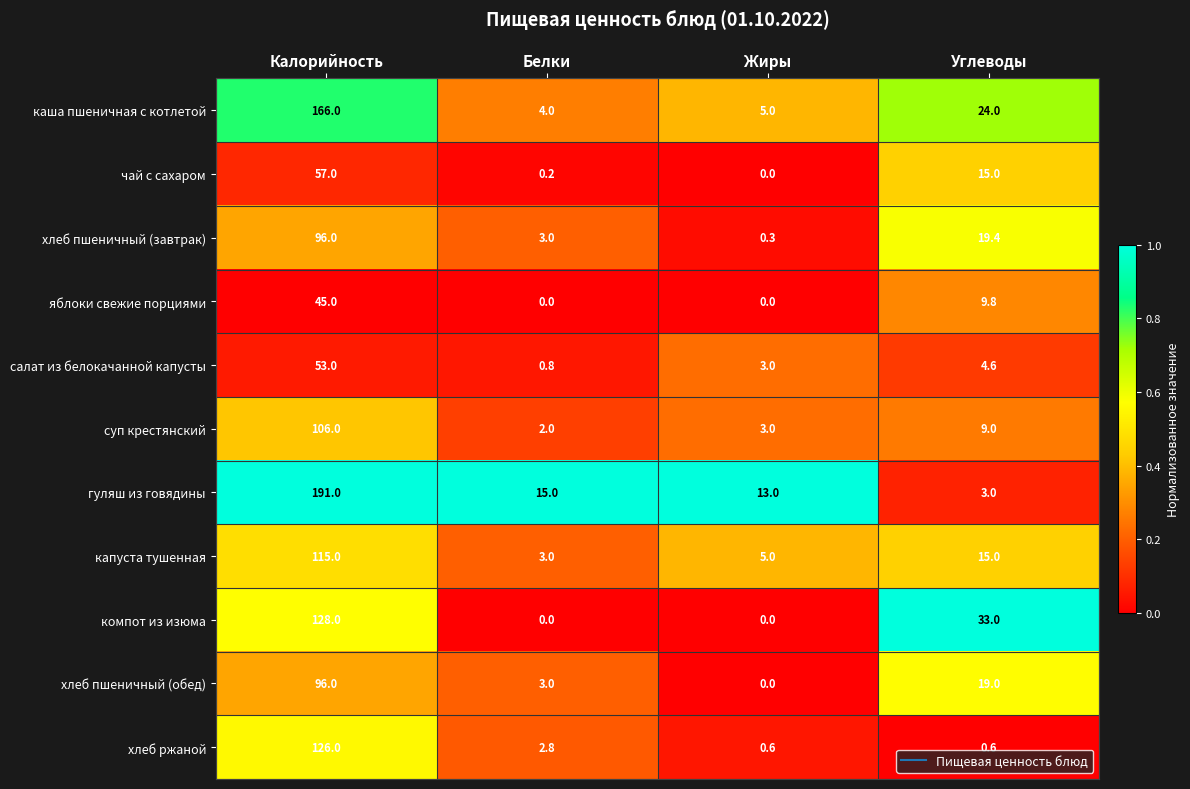

At which label is гуляш из говядины closest to 97?

Белки